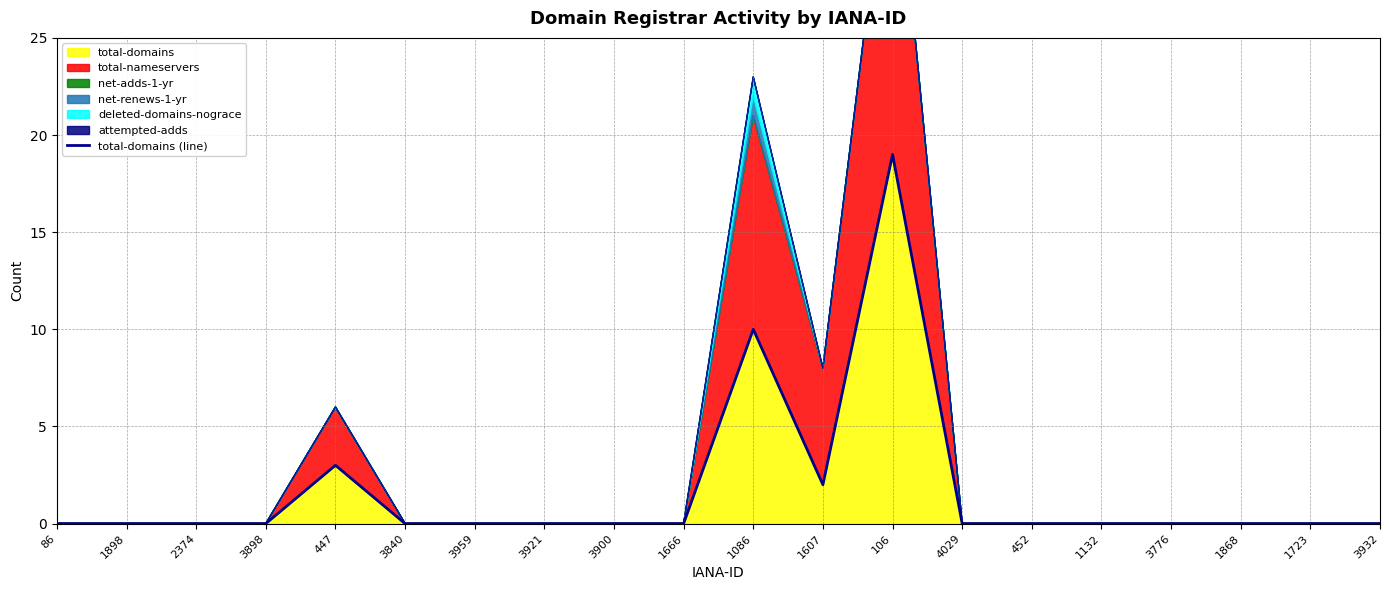

Reading left to right, list all the values displayed in this chart.

0	0	0	0	3	0	0	0	0	0	10	2	19	0	0	0	0	0	0	0